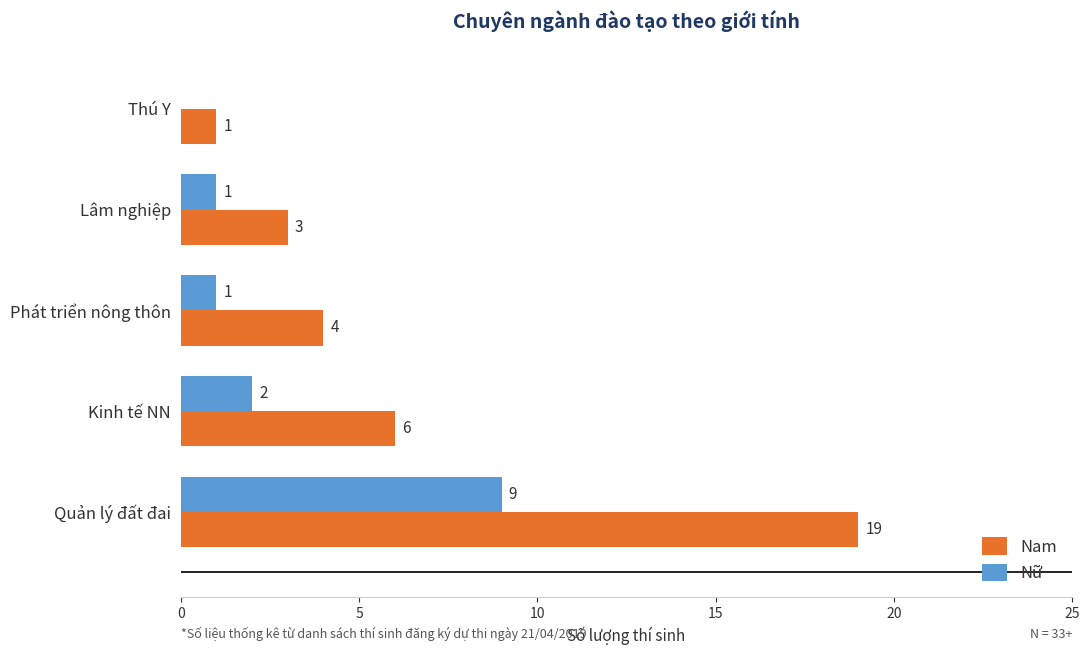

Which series changed the most between Quản lý đất đai and Thú Y?

Nam